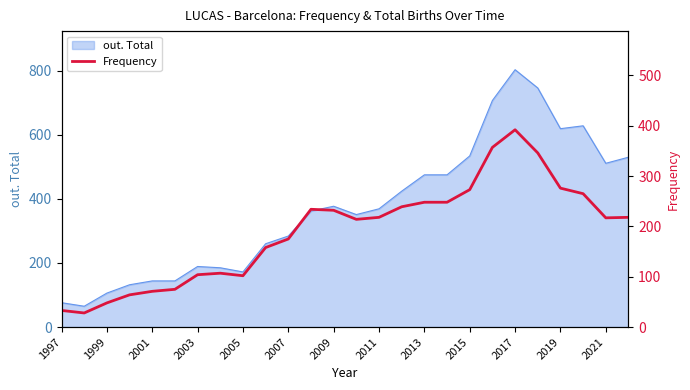

How many lines are shown in the chart?

1